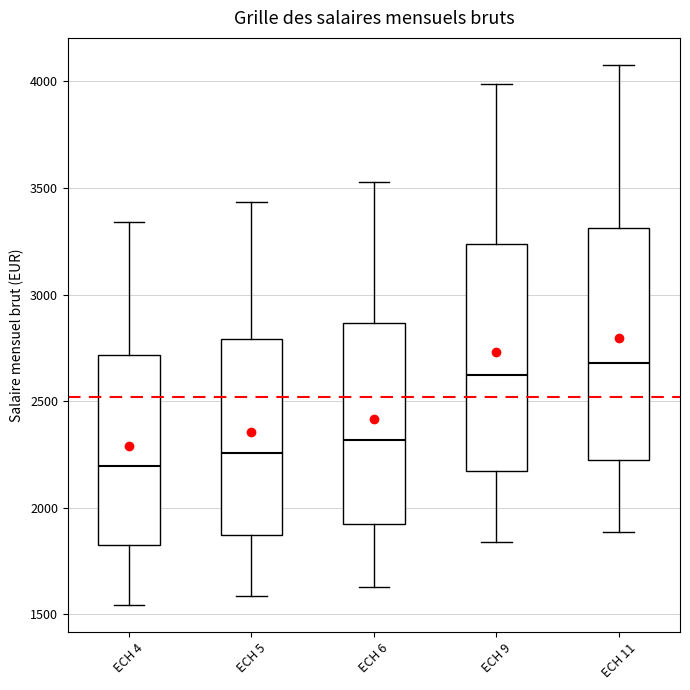

Where is the lower edge of the box for ECH 4 on the y-axis? The values are not printed on the chart, so give them approximately, as read against the axis.

1800